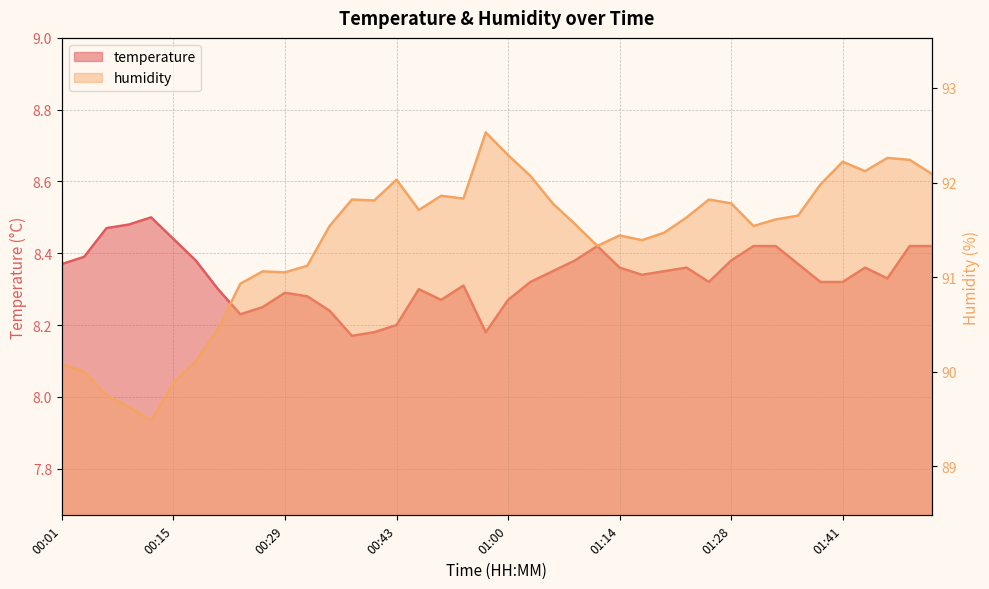

What is the difference between the second highest and minimum values in the humidity series?

2.8